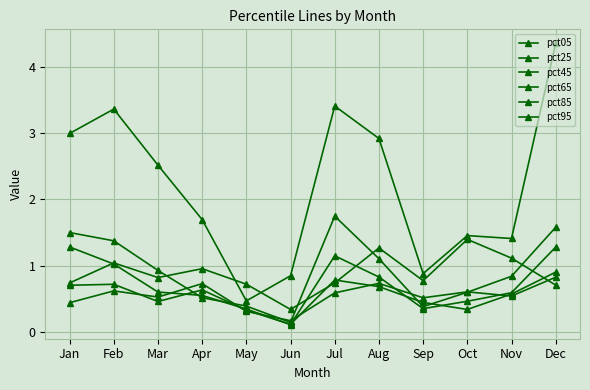

True or false: pct95 has a value of 0.8 at Aug.

False